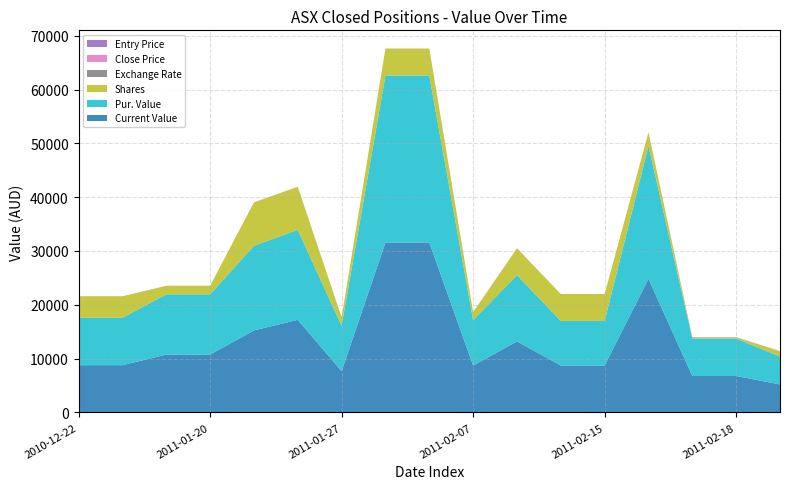

Reading left to right, transcribe all the data shown in this chart.

Current Value: 8780.0	8780.0	10753.3	10753.3	15241.0	17200.0	7675.2	31570.0	31570.0	8714.5	13190.0	8725.0	8725.0	24825.0	6776.0	6776.0	5196.8
Pur. Value: 8800.0	8800.0	11182.3	11182.3	15724.8	16720.0	8424.0	31030.0	31030.0	8453.5	12310.0	8275.0	8275.0	24700.0	6958.0	6958.0	5166.0
Shares: 4000.0	4000.0	1583.0	1583.0	8064.0	8000.0	1560.0	5000.0	5000.0	1450.0	5000.0	5000.0	5000.0	2500.0	200.0	200.0	1025.0
Exchange Rate: 1.0	1.0	1.0	1.0	1.0	1.0	1.0	1.0	1.0	1.0	1.0	1.0	1.0	1.0	1.0	1.0	1.0
Close Price: 2.2	2.2	6.8	6.8	1.9	2.1	4.9	6.3	6.3	6.0	2.6	1.7	1.7	9.9	33.9	33.9	5.1
Entry Price: 2.2	2.2	7.1	7.1	1.9	2.1	5.4	6.2	6.2	5.8	2.5	1.7	1.7	9.9	34.8	34.8	5.0